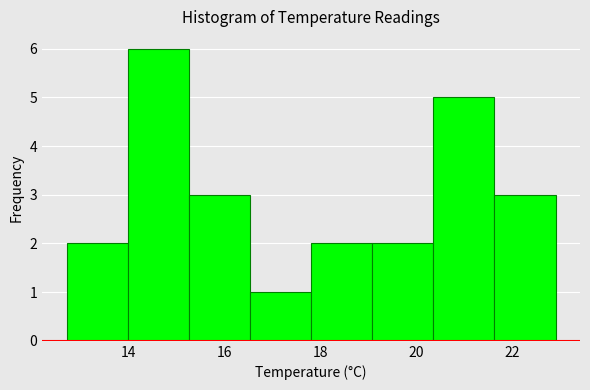

Which range on the x-axis has the tallest bar?

14.0 to 15.2